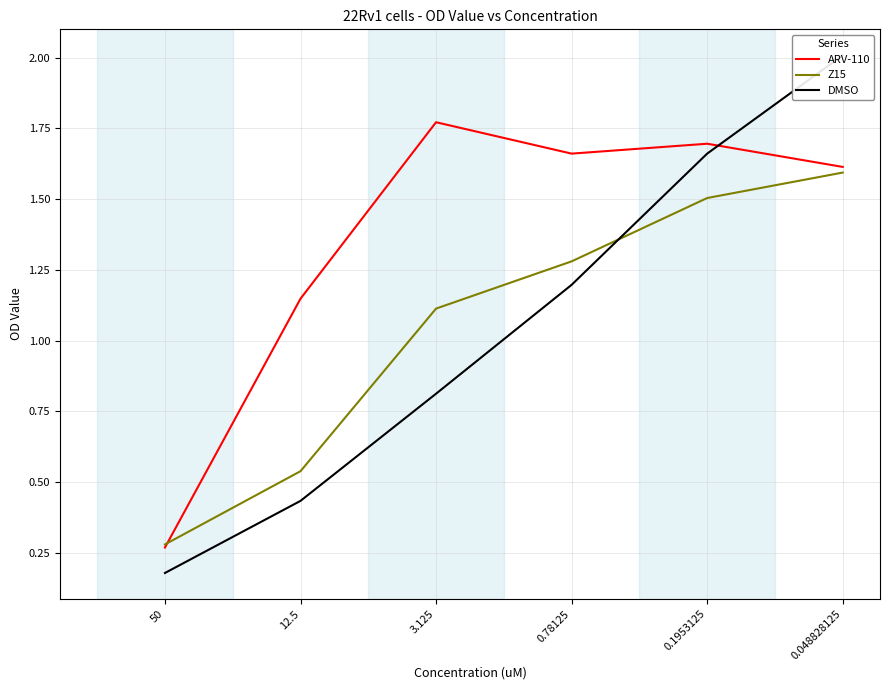

What is the spread (max minus min) of values at 0.1953125?

0.2